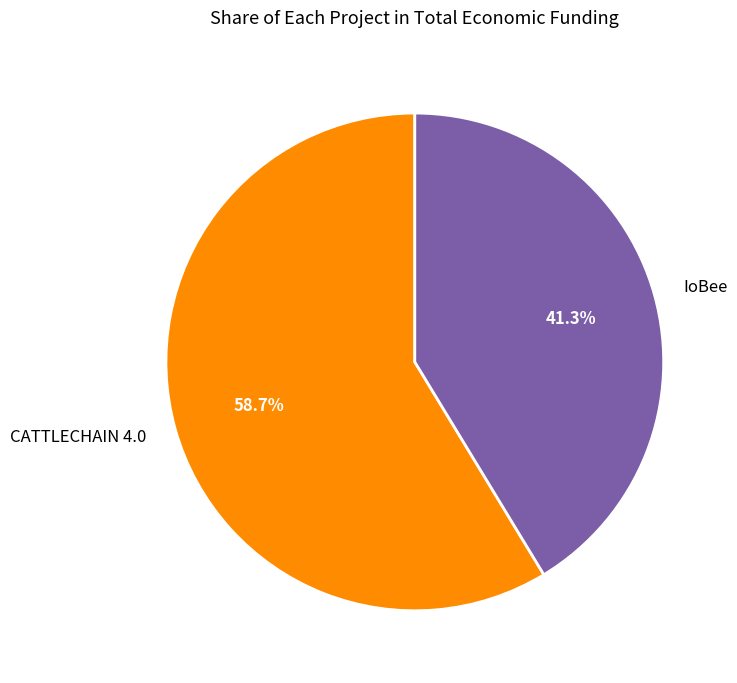

Between IoBee and CATTLECHAIN 4.0, which is larger?

CATTLECHAIN 4.0